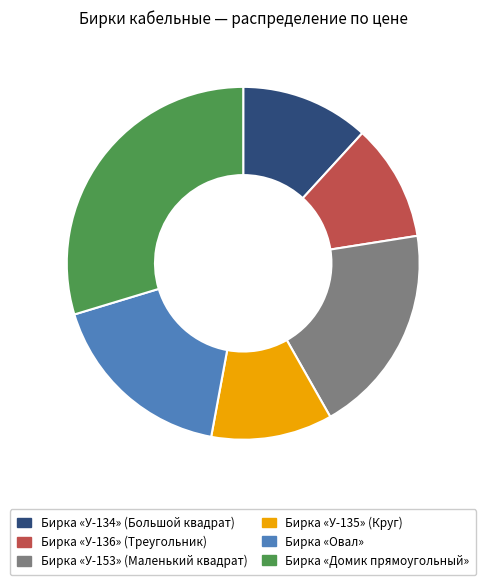

How many slices are in this pie chart?

6